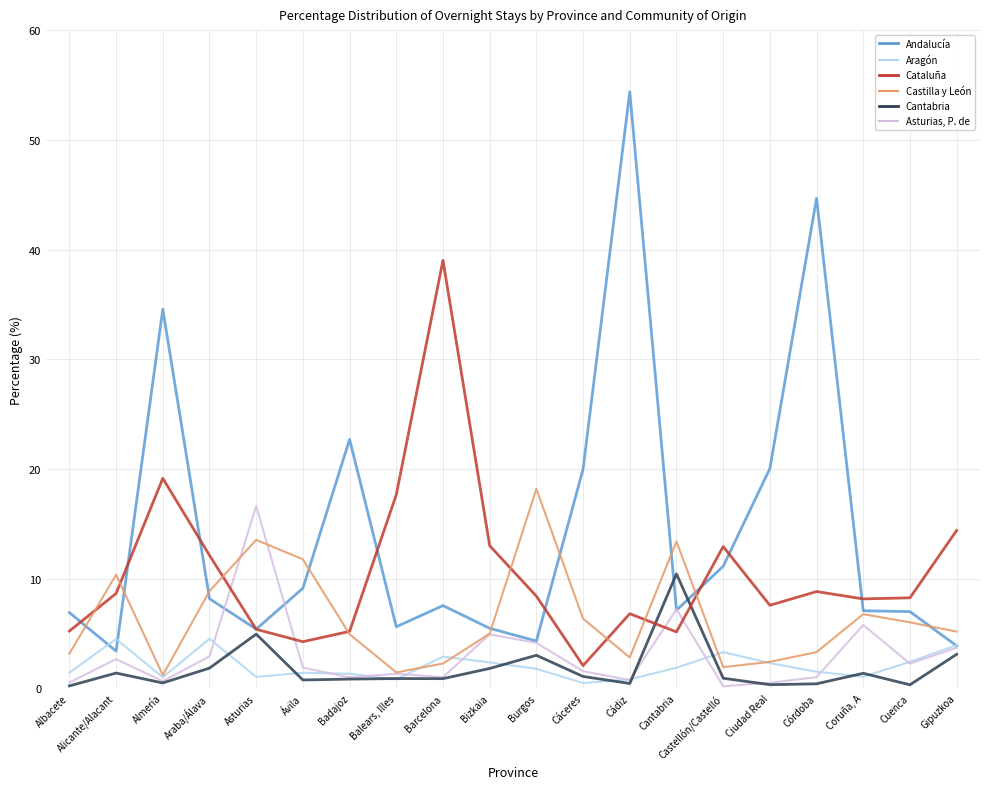

What is the maximum value for Cataluña?

39.0